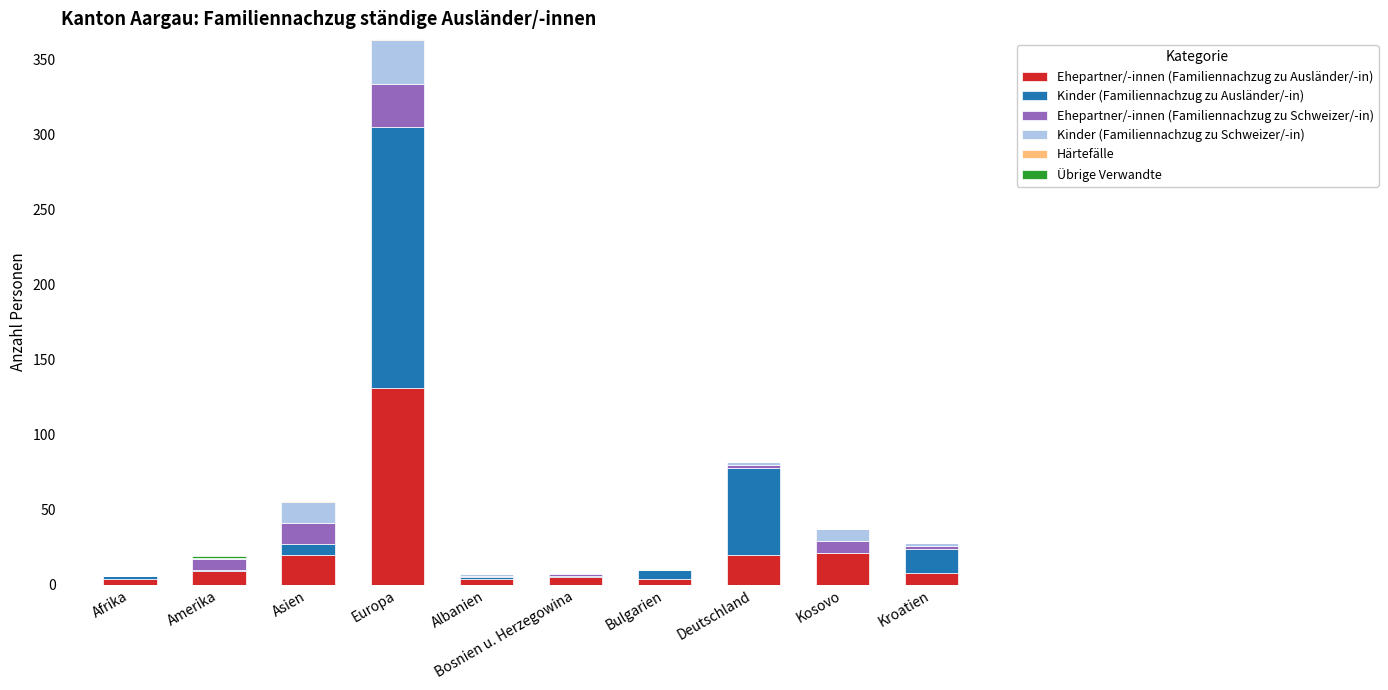

At which label does Ehepartner/-innen (Familiennachzug zu Ausländer/-in) reach its peak?

Europa